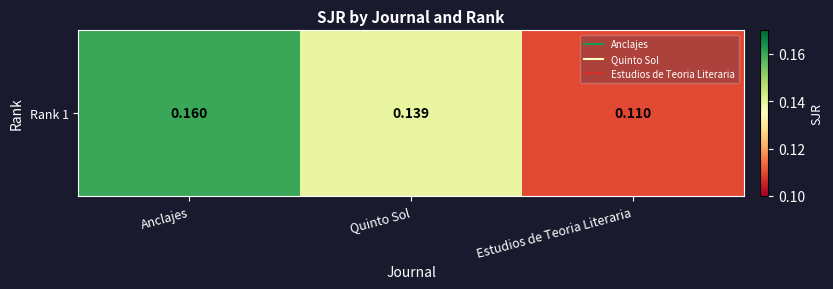

Is it true that the value at Anclajes is 0.2?

False